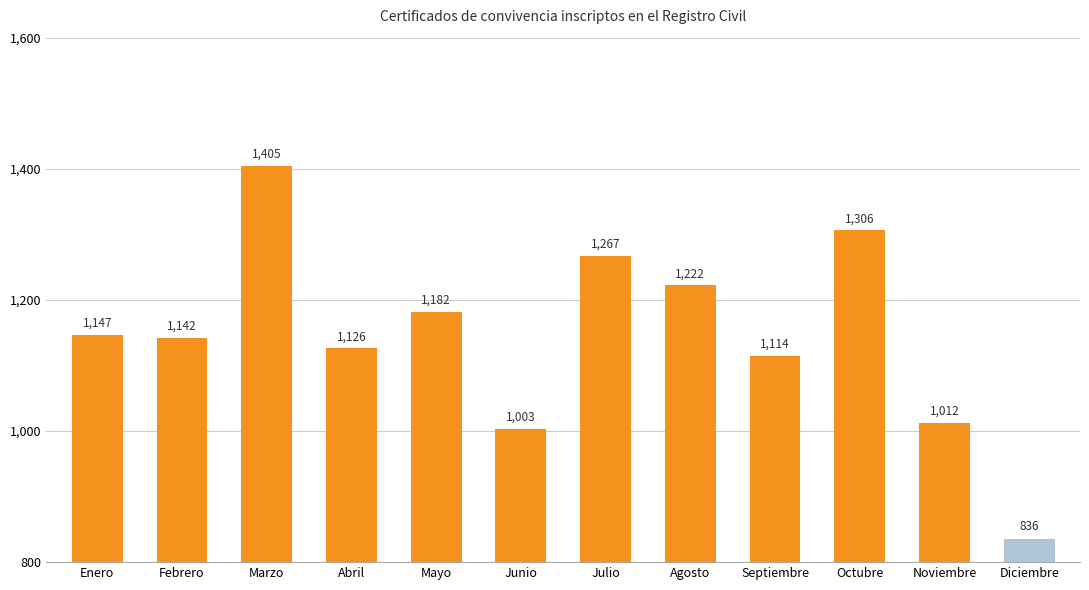

What is the ratio of the value at Febrero to the value at Septiembre?

1.0